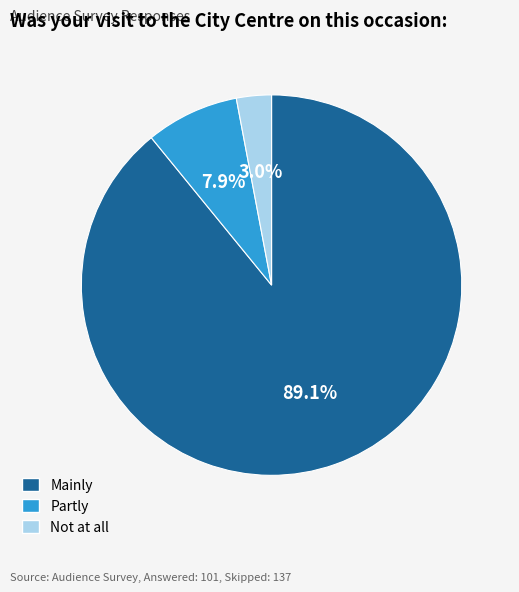

Which slice represents more than half of the pie?

Mainly